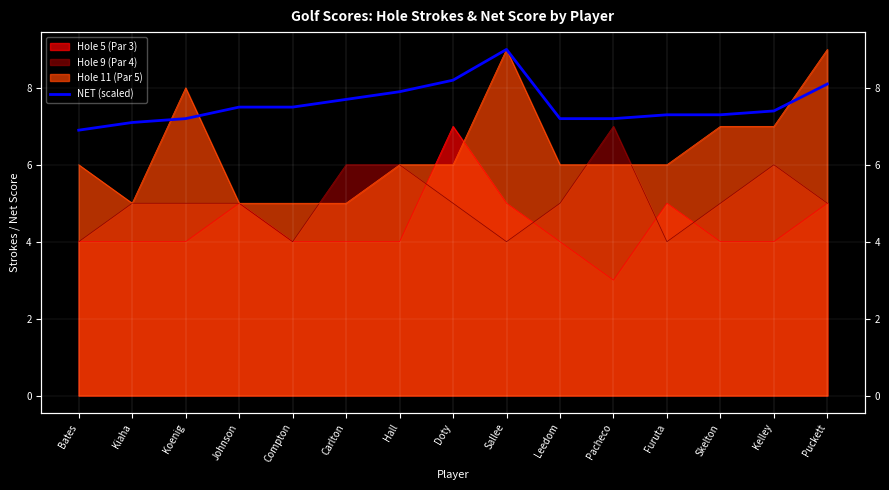

At which label does the data first exceed 7?

Kiaha